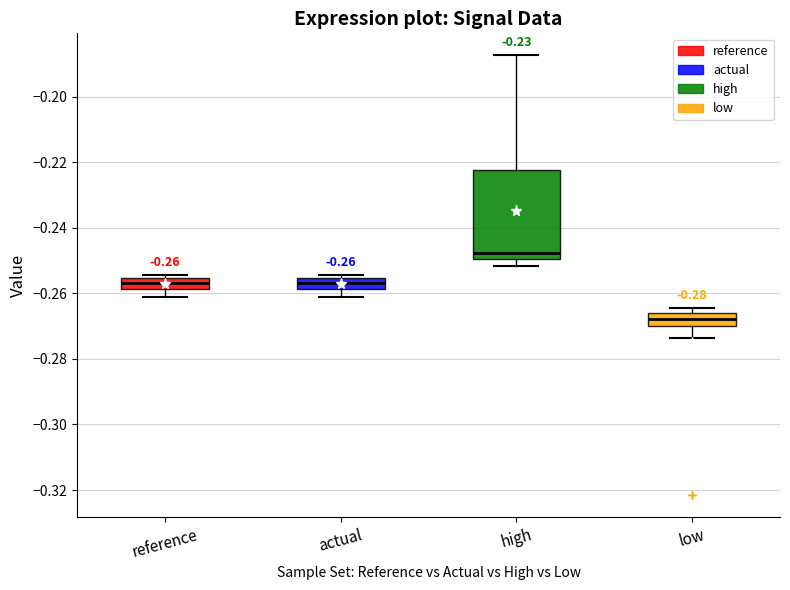

Which box is the tallest, from its lower edge to its upper edge?

high